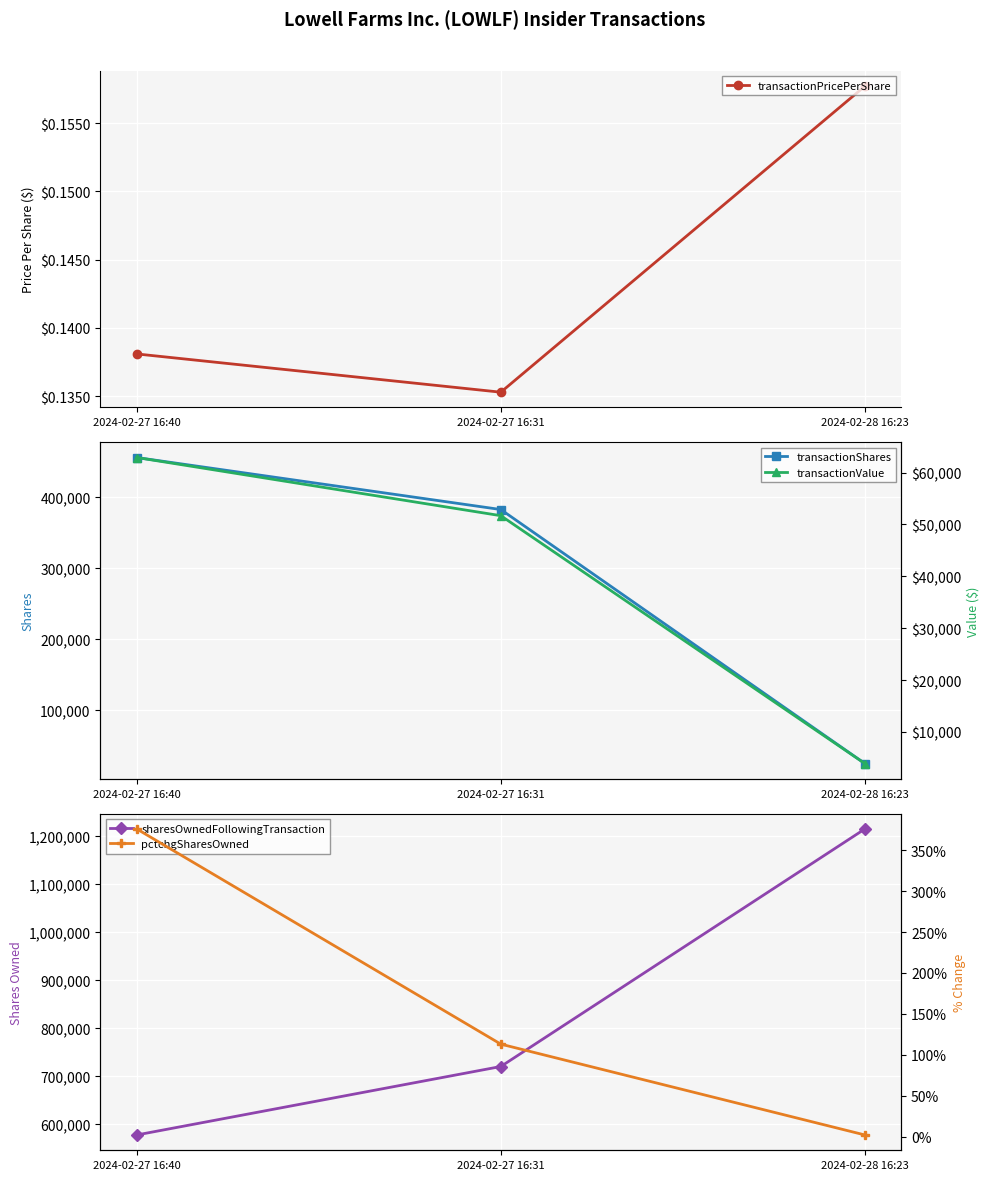

How many lines are shown in the chart?

5